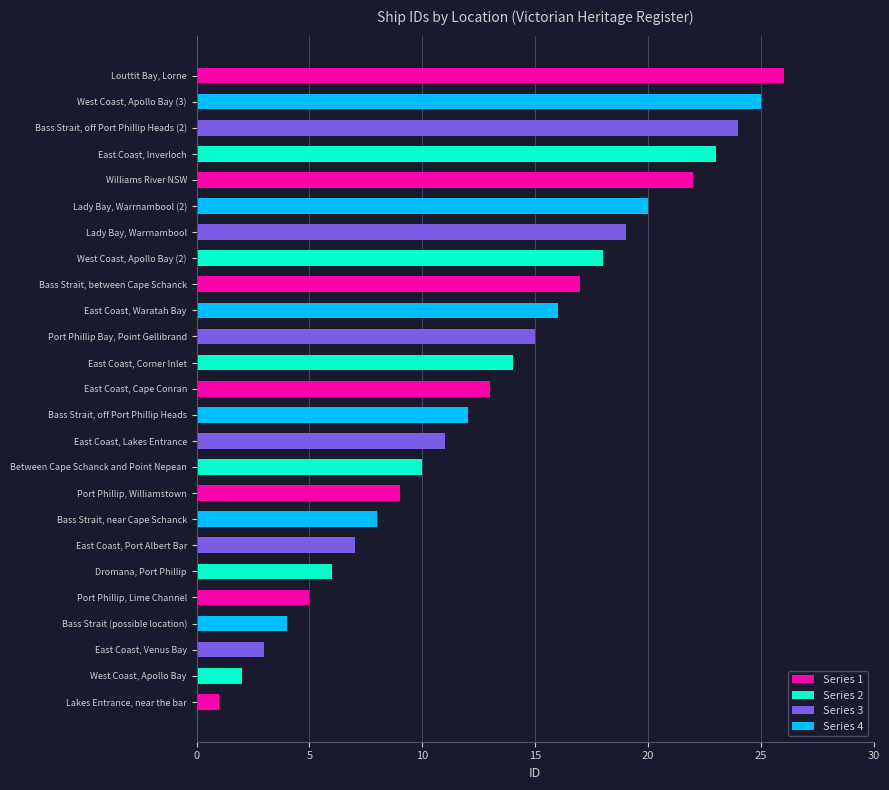

How many distinct data groups are displayed?

1